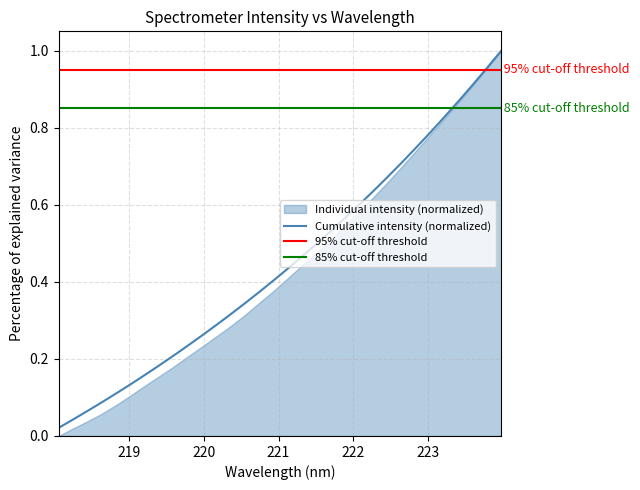

True or false: the data shows 0.7 at 222.6447.

True